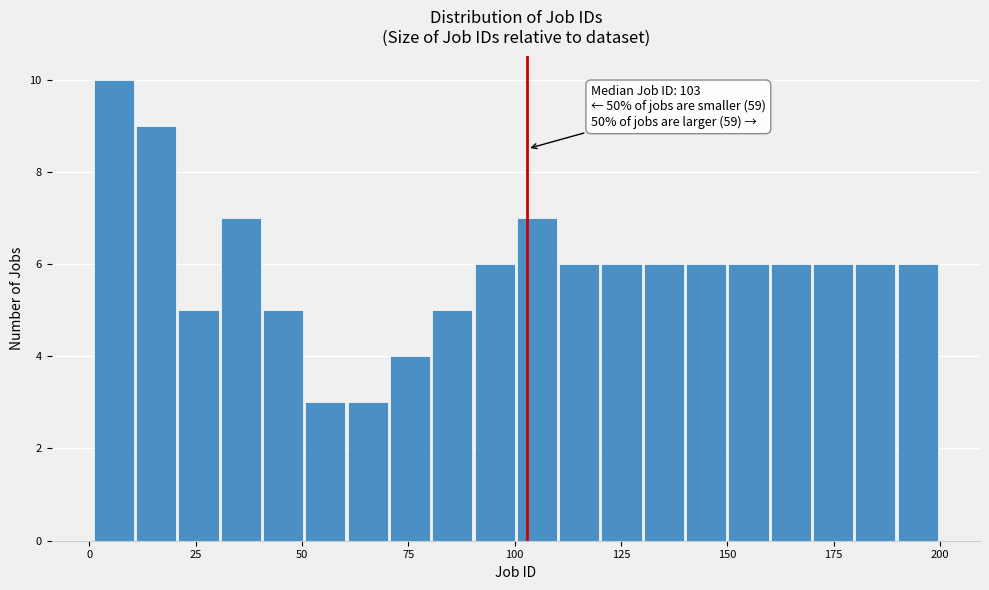

Around what value on the x-axis is the tallest bar? Give the approximate position of its centre, as read against the axis.

5